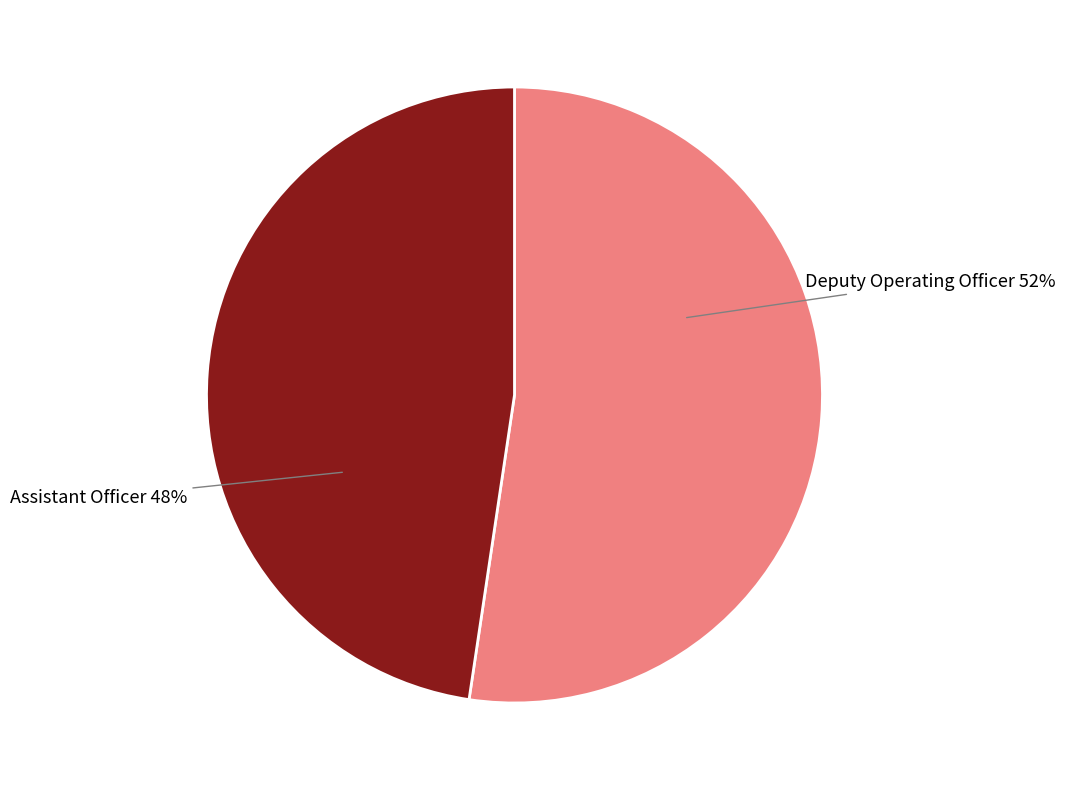

Count the number of slices in the pie.

2